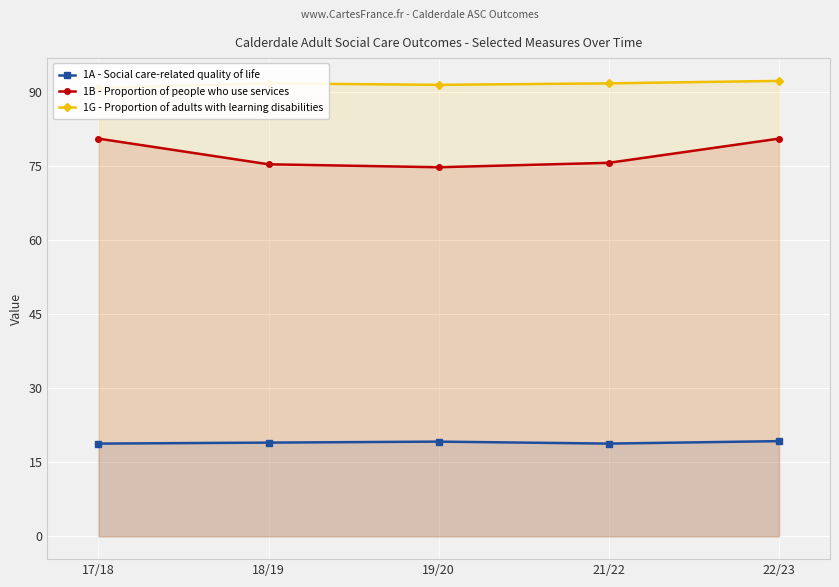

Where does the 1B - Proportion of people who use services series first go above 75?

17/18